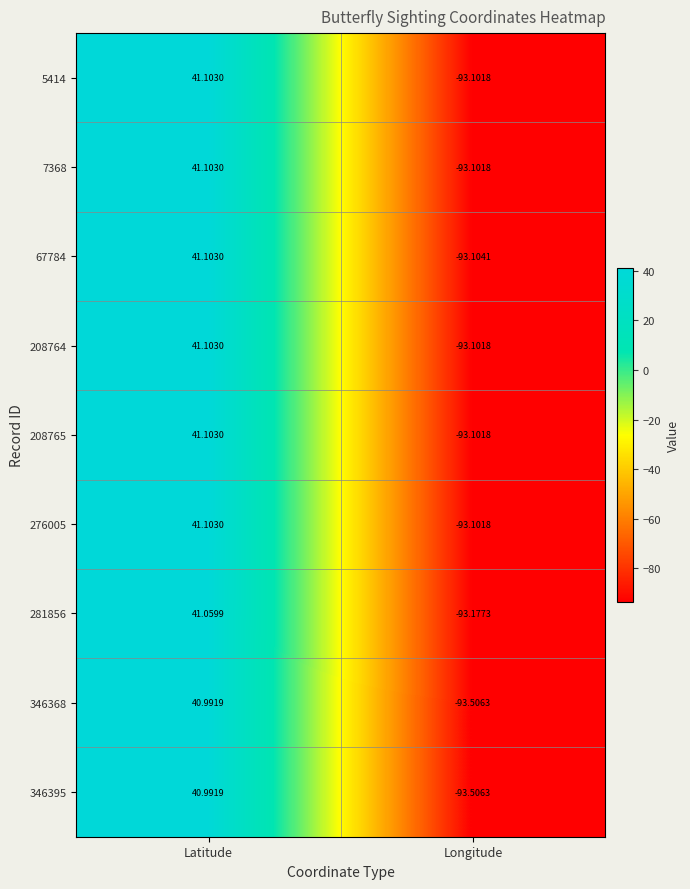

Rank the categories by 346368 value from highest to lowest.

Latitude, Longitude